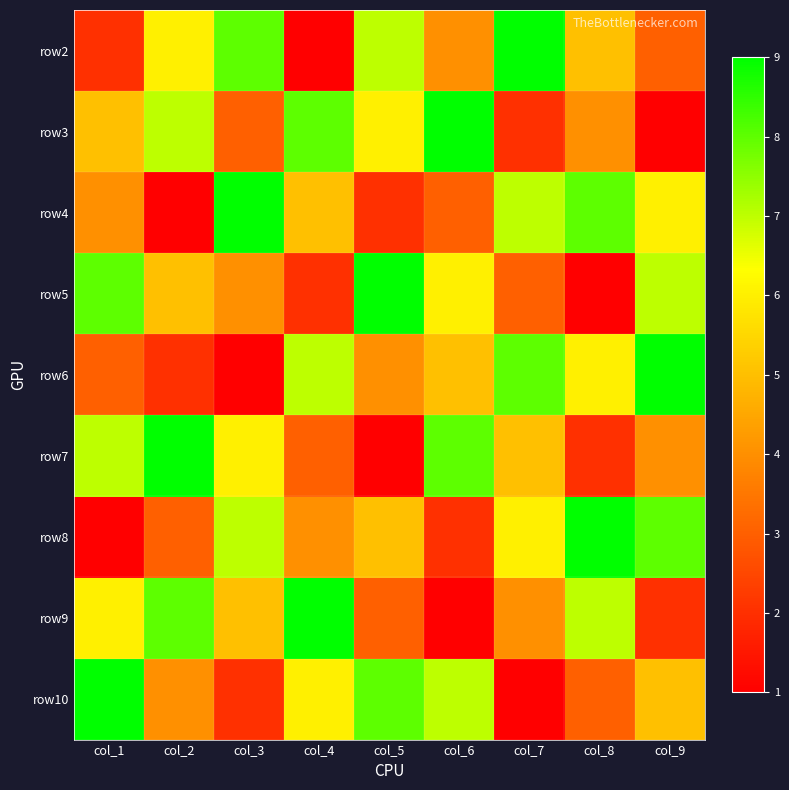

Reading left to right, extract all data points from this chart.

row2: col_1=2	col_2=6	col_3=8	col_4=1	col_5=7	col_6=4	col_7=9	col_8=5	col_9=3
row3: col_1=5	col_2=7	col_3=3	col_4=8	col_5=6	col_6=9	col_7=2	col_8=4	col_9=1
row4: col_1=4	col_2=1	col_3=9	col_4=5	col_5=2	col_6=3	col_7=7	col_8=8	col_9=6
row5: col_1=8	col_2=5	col_3=4	col_4=2	col_5=9	col_6=6	col_7=3	col_8=1	col_9=7
row6: col_1=3	col_2=2	col_3=1	col_4=7	col_5=4	col_6=5	col_7=8	col_8=6	col_9=9
row7: col_1=7	col_2=9	col_3=6	col_4=3	col_5=1	col_6=8	col_7=5	col_8=2	col_9=4
row8: col_1=1	col_2=3	col_3=7	col_4=4	col_5=5	col_6=2	col_7=6	col_8=9	col_9=8
row9: col_1=6	col_2=8	col_3=5	col_4=9	col_5=3	col_6=1	col_7=4	col_8=7	col_9=2
row10: col_1=9	col_2=4	col_3=2	col_4=6	col_5=8	col_6=7	col_7=1	col_8=3	col_9=5